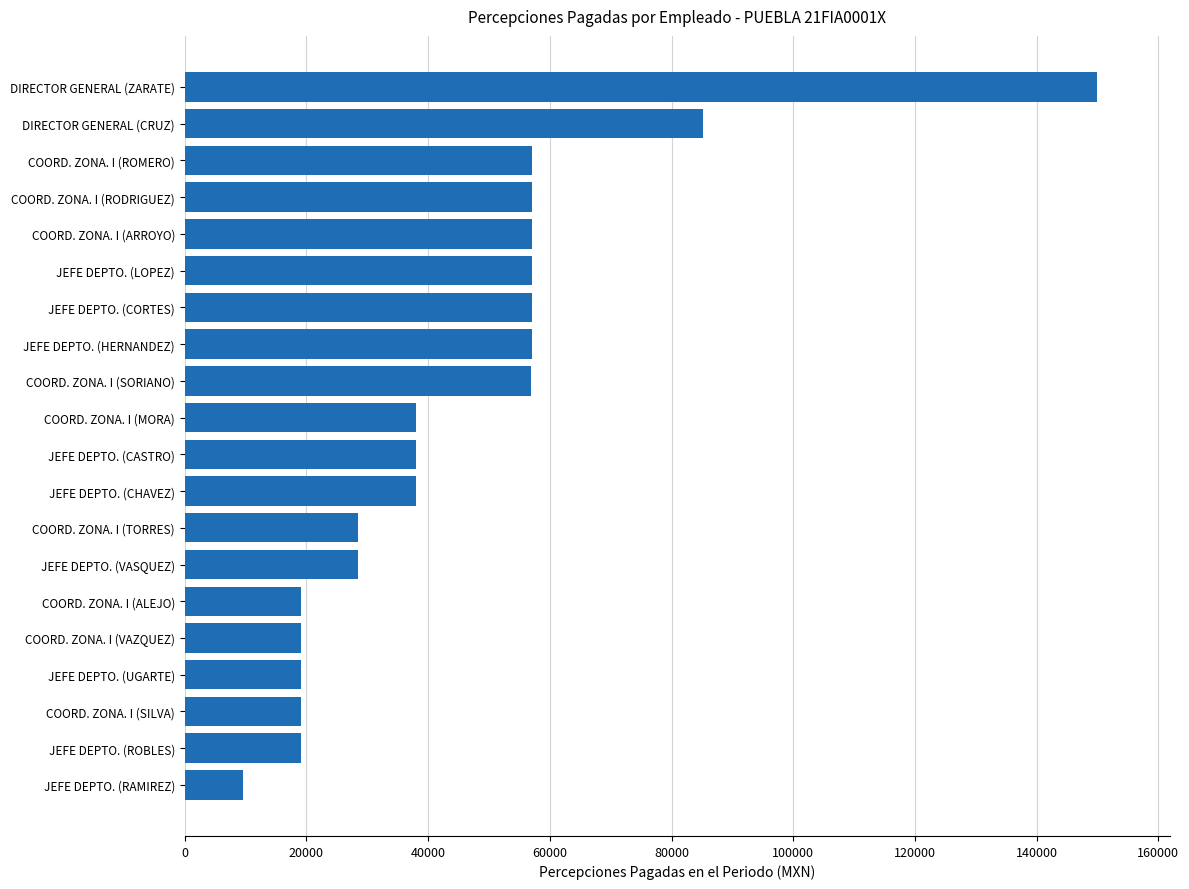

The value at JEFE DEPTO. (RAMIREZ) is 9514.0. True or false?

True